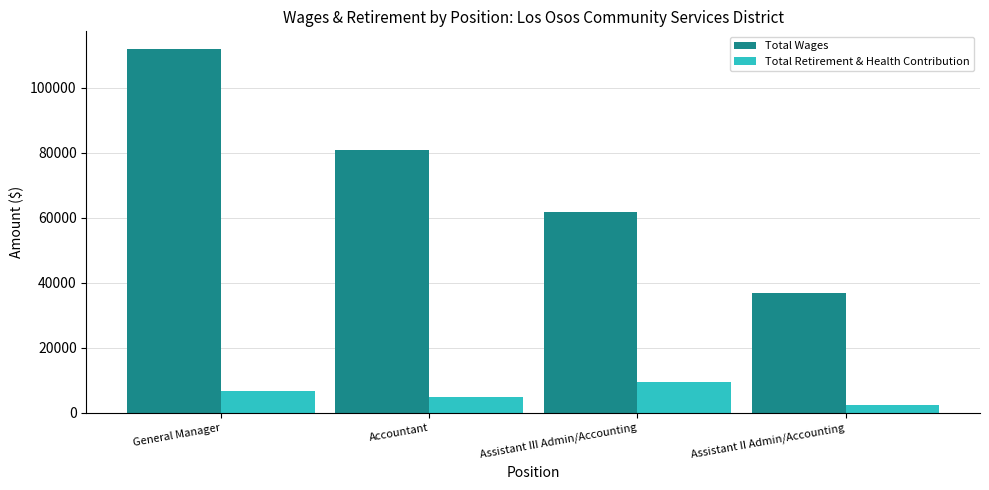

How many values in the Total Retirement & Health Contribution series are below 6715?

2